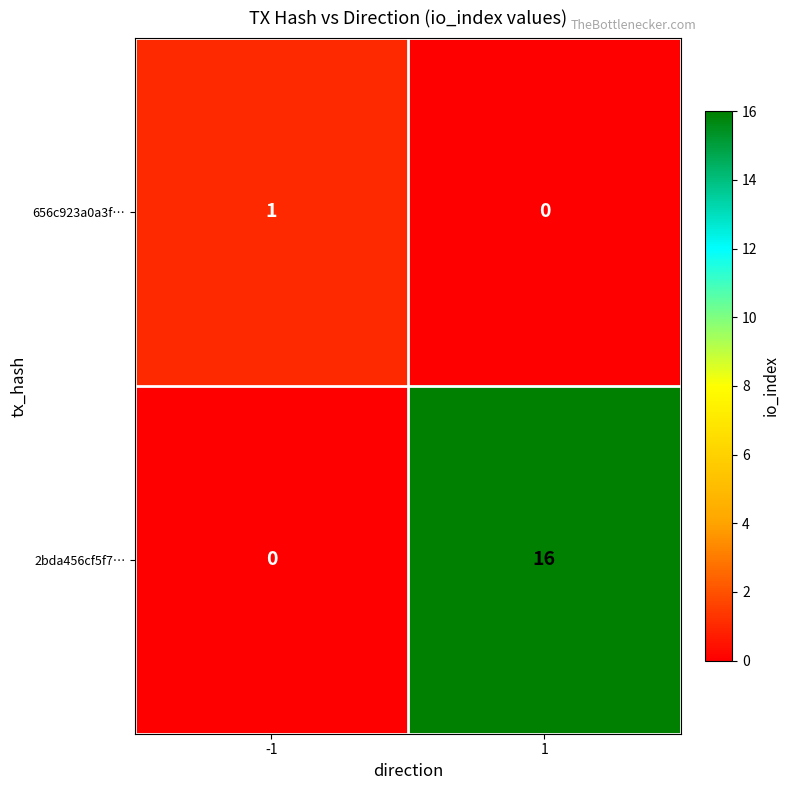

Which series has the largest range (max minus min)?

2bda456cf5f7…